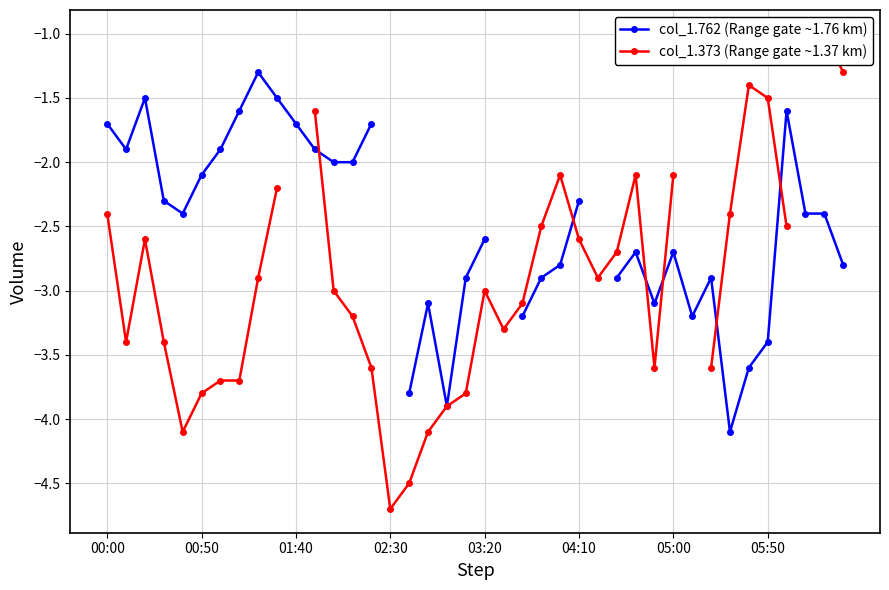

List the series in order of their peak value, lowest first.

col_1.762 (Range gate ~1.76 km), col_1.373 (Range gate ~1.37 km)